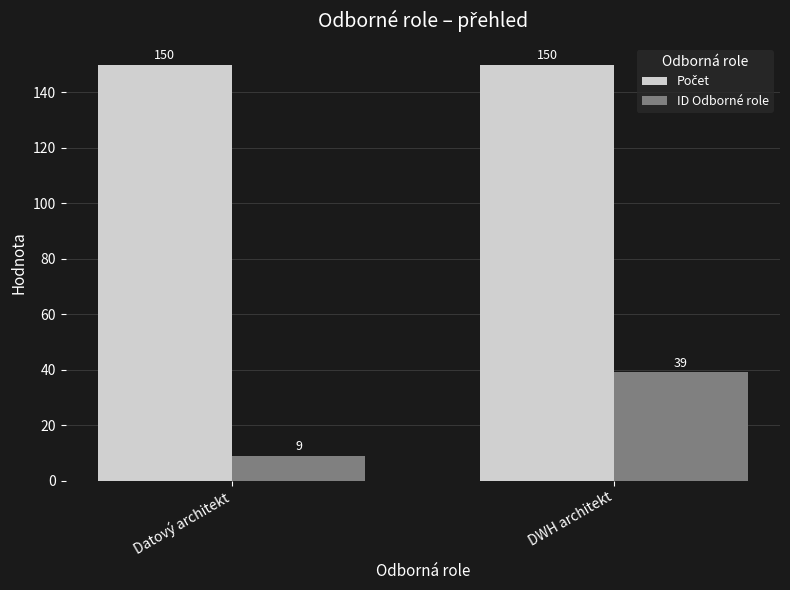

What is the spread (max minus min) of values at Datový architekt?

141